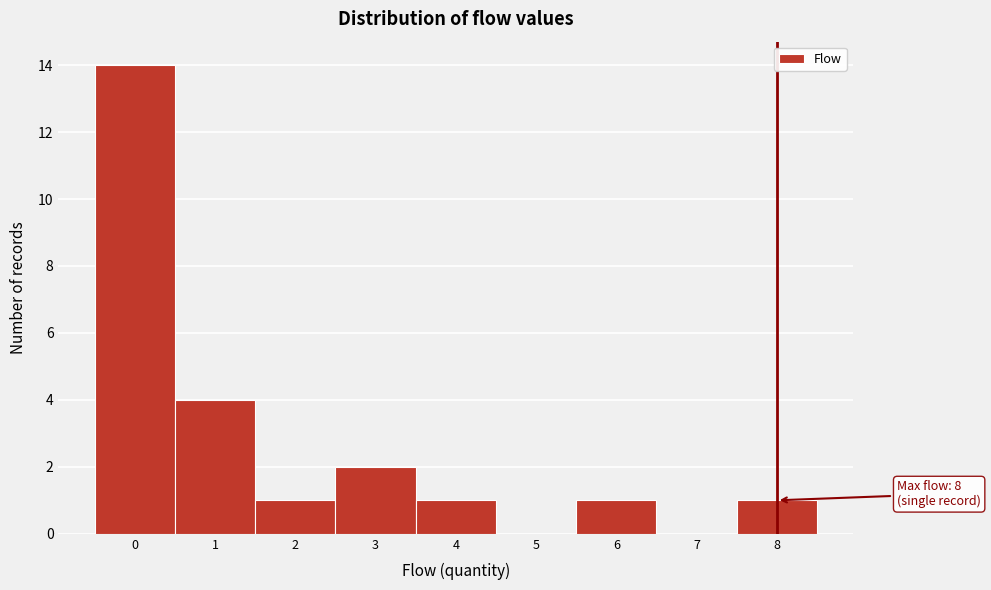

Which range on the x-axis has the tallest bar?

-0.5 to 0.5